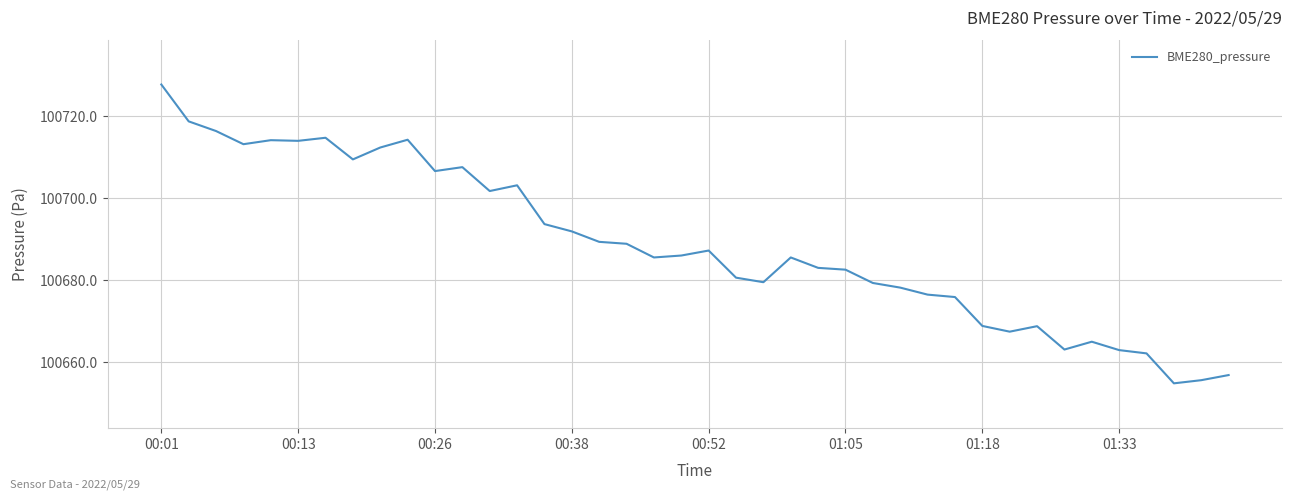

What is the greatest value displayed?

100727.7